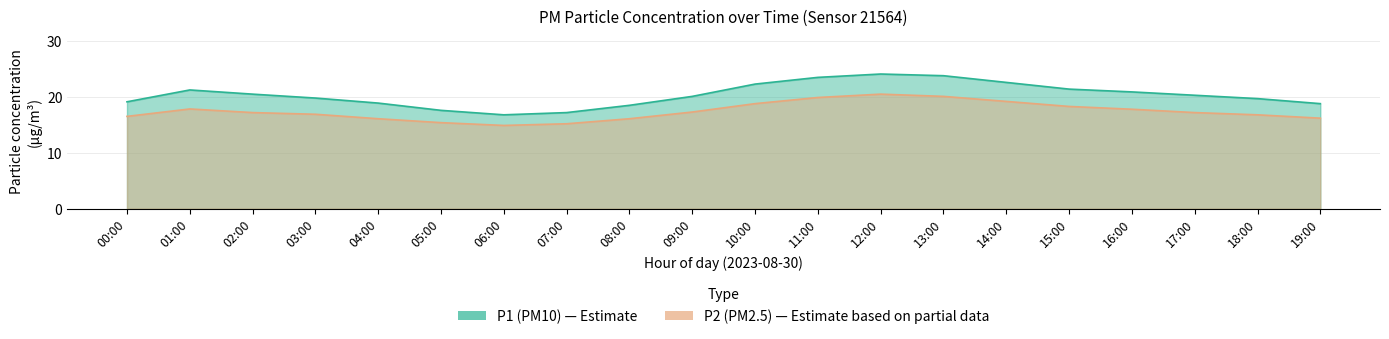

Is the value of P1 at 08:00 greater than the value of P2 at 12:00?

No